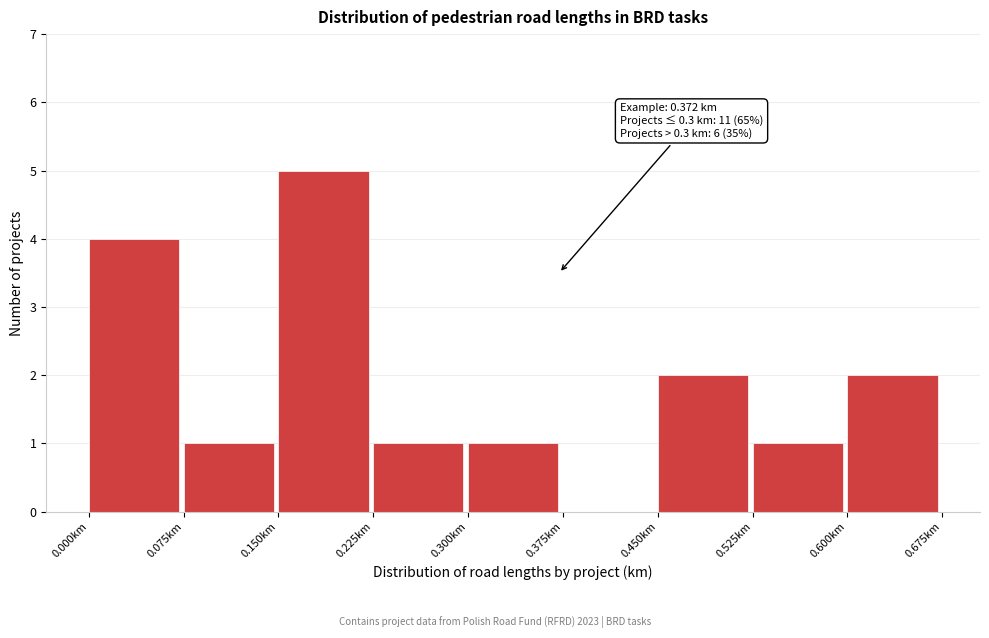

Over which range of the x-axis is the bar tallest?

0.150 to 0.225